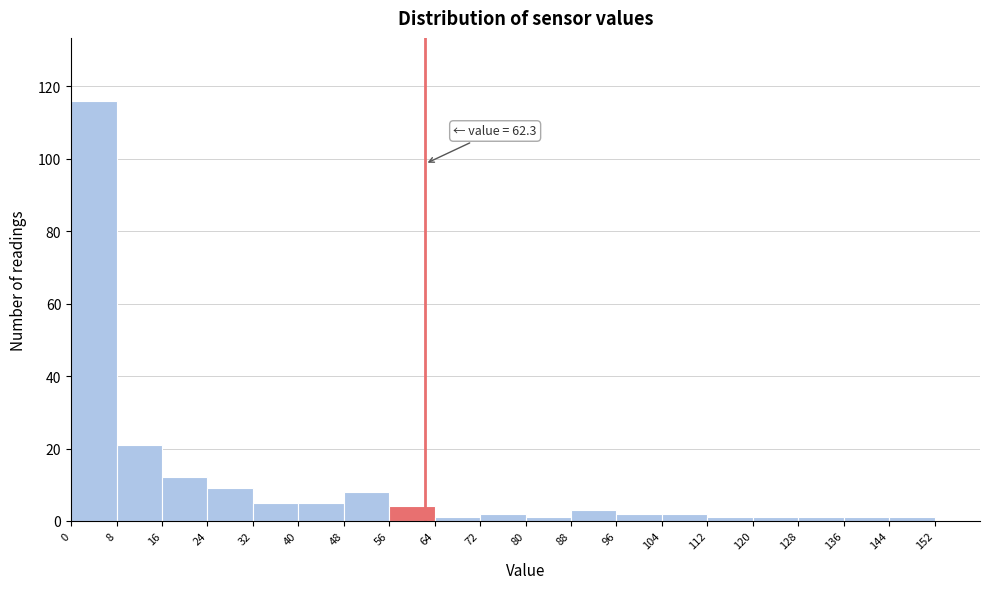

Which range on the x-axis has the tallest bar?

0 to 8